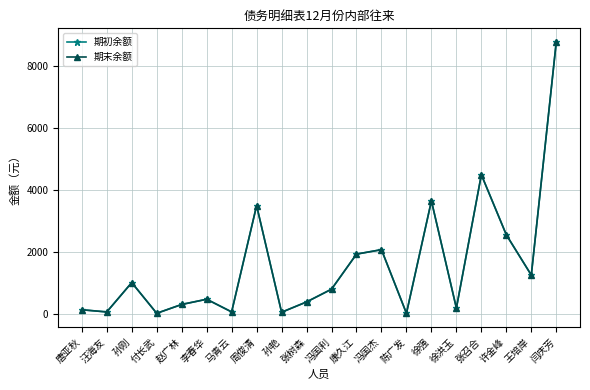

Rank the series at 张树森 from lowest to highest value.

期初余额, 期末余额